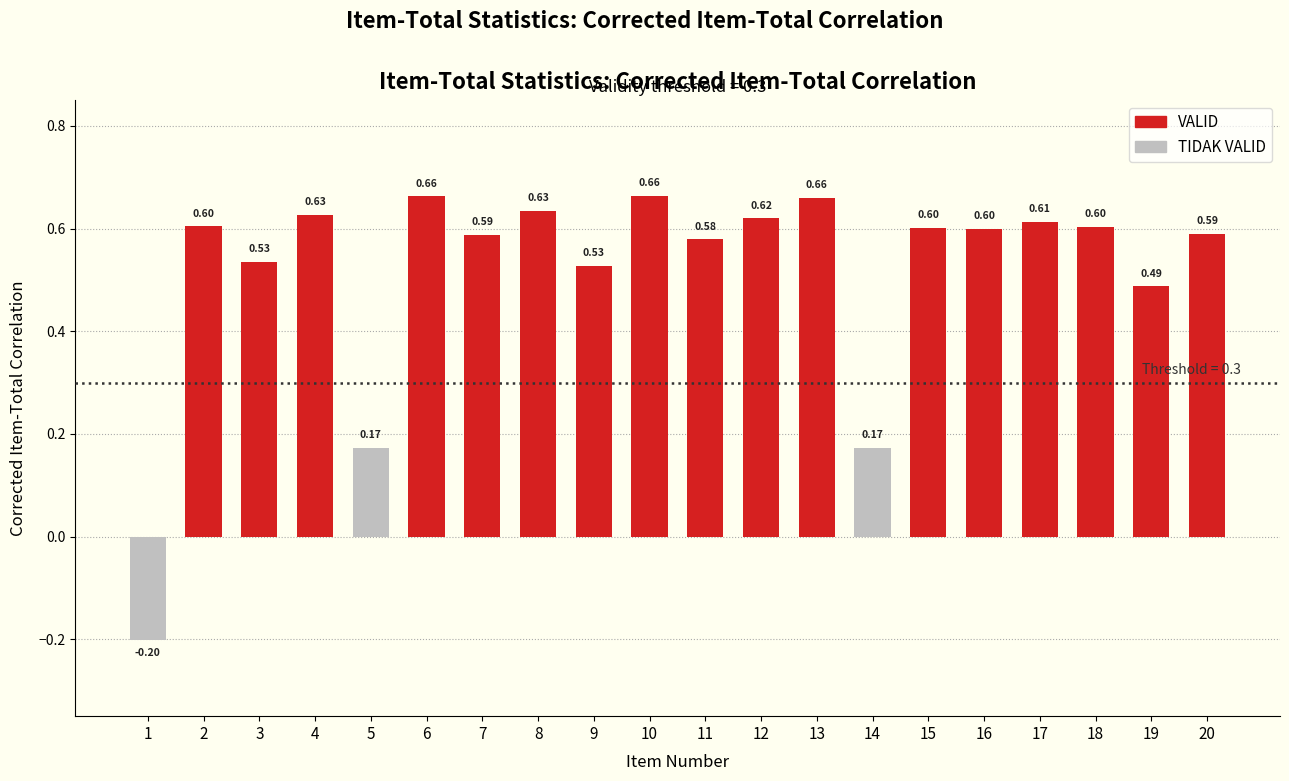

Which label corresponds to the smallest value in the chart?

1